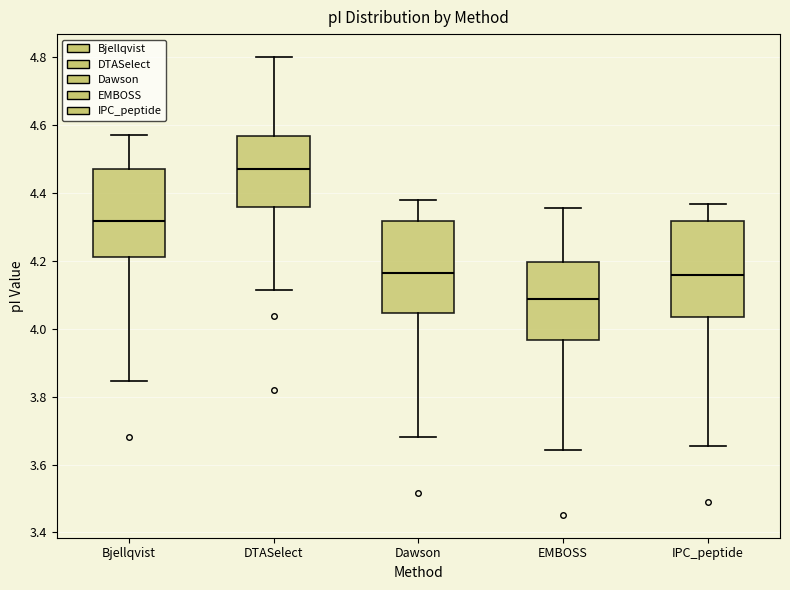

Where is the upper edge of the box for IPC_peptide on the y-axis? The values are not printed on the chart, so give them approximately, as read against the axis.

4.32